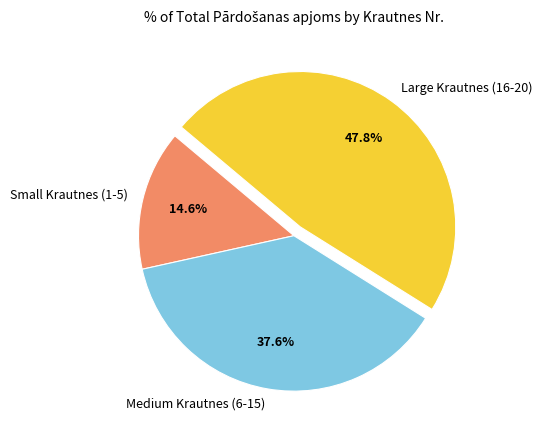

To the nearest percent, what is the average slice percentage?

33%